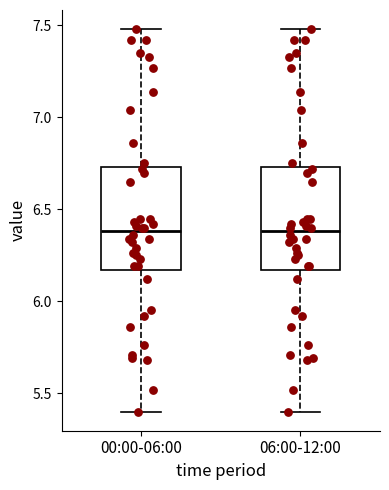

Reading left to right, transcribe this box plot: for each box, give where its median line is, the range the box spans, and where its two whiskers end, as read against the y-axis. The values are not printed on the chart, so give them approximately, as read against the axis.

00:00-06:00: median 6.40, box 6.15 to 6.75, whiskers 5.40 to 7.50
06:00-12:00: median 6.40, box 6.15 to 6.75, whiskers 5.40 to 7.50